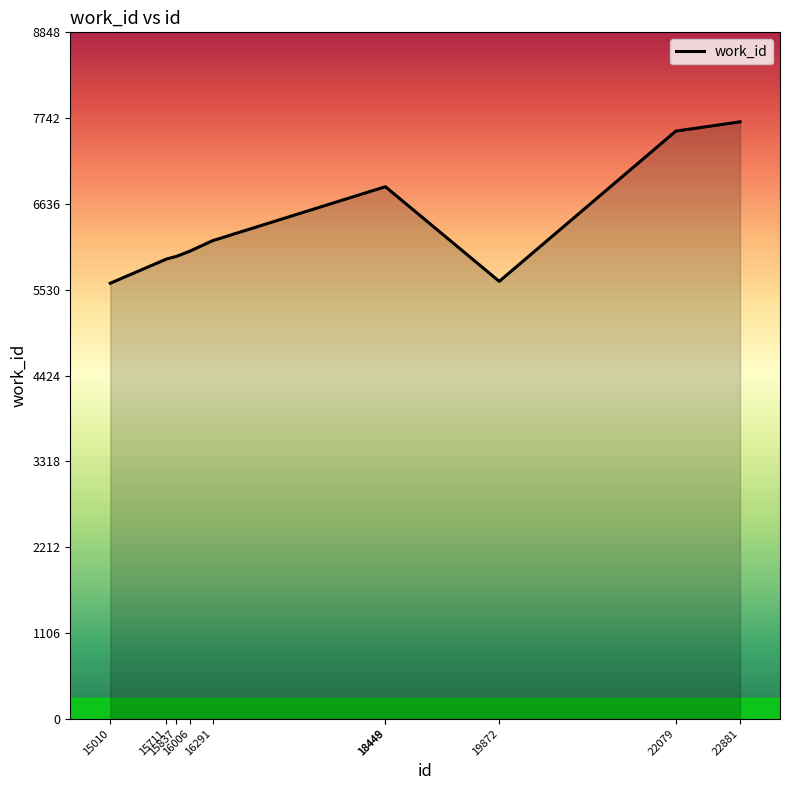

Approximately how many times larger is the value at 18448 compared to 22079?

0.9